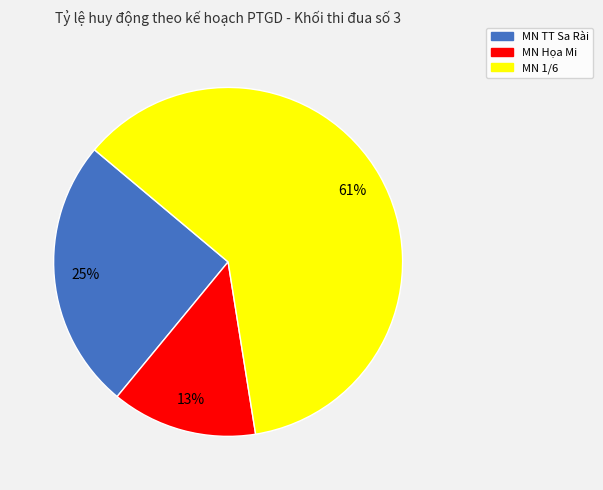

Rank the categories by value from lowest to highest.

MN Họa Mi, MN TT Sa Rài, MN 1/6